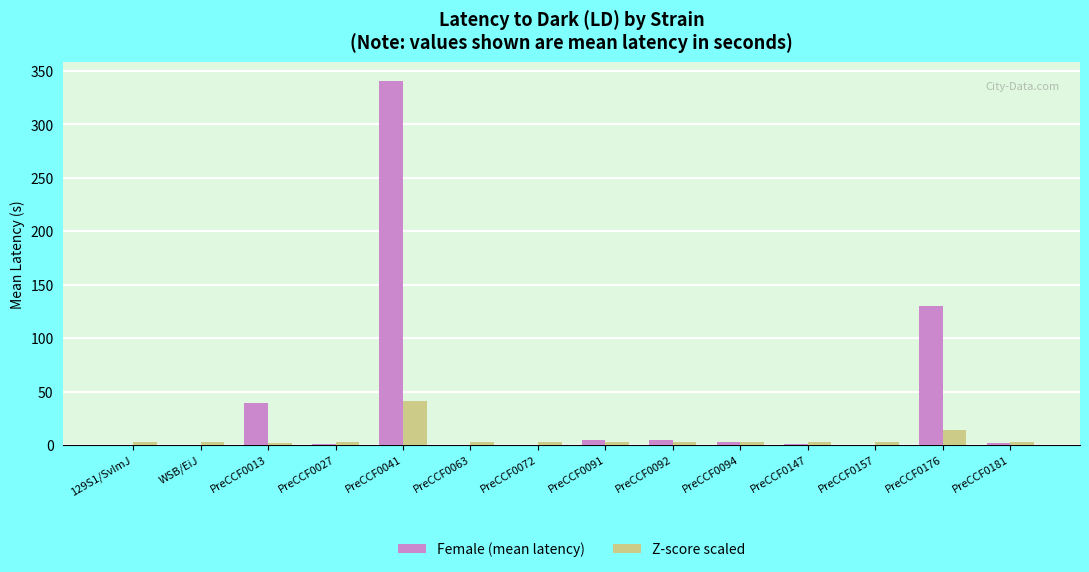

At which category is the sum across all series the highest?

PreCCF0041